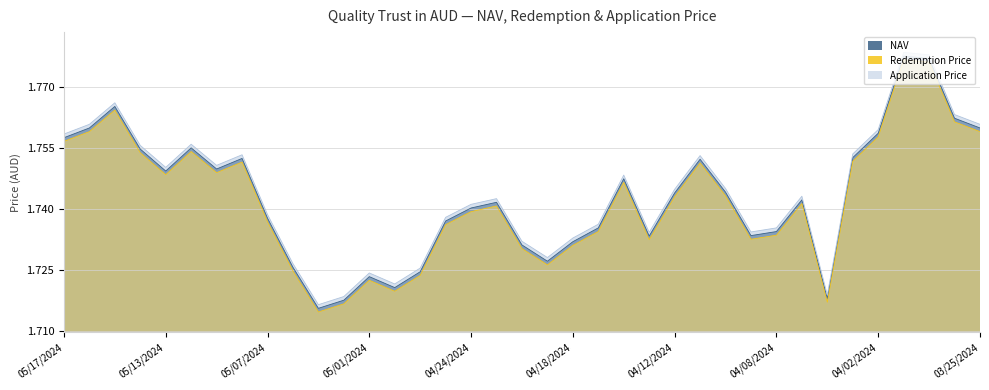

Between 05/15/2024 and 05/02/2024, which series saw the biggest shift?

NAV